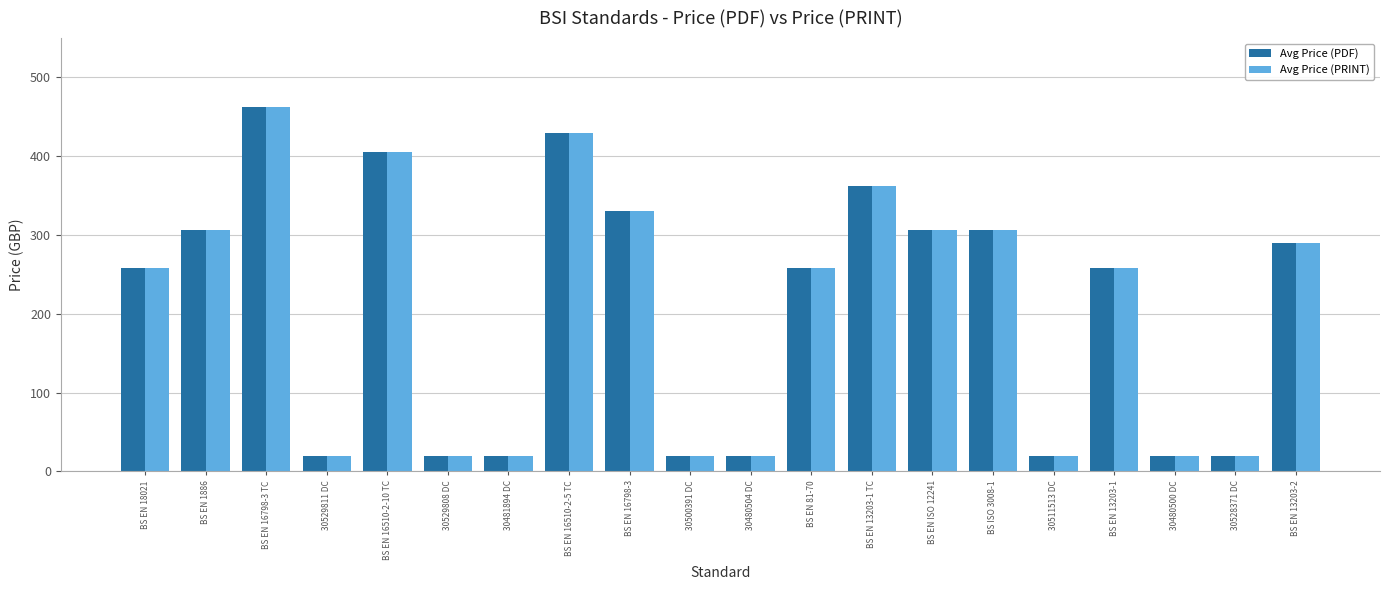

What is the label of the 20th bar from the left?

BS EN 13203-2